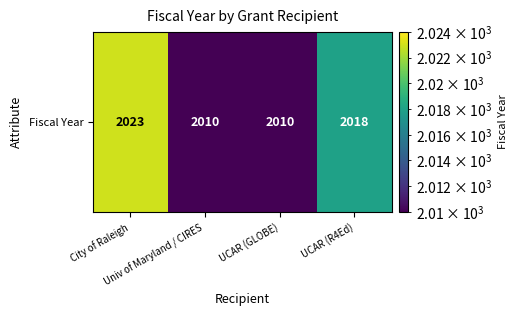

Which category has the highest value across all series?

City of Raleigh